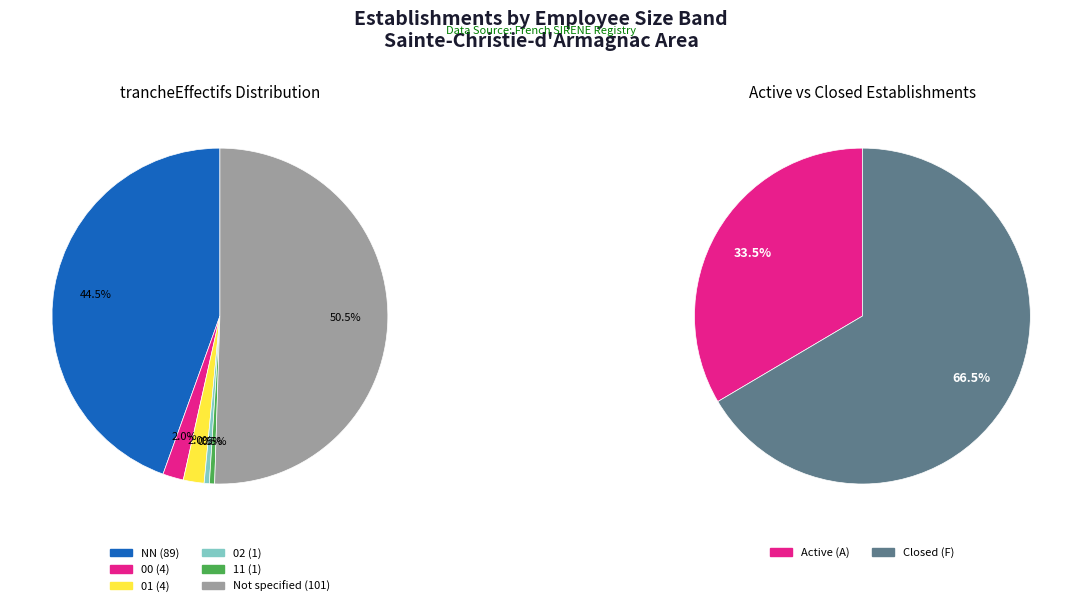

Which slice is the smallest?

02